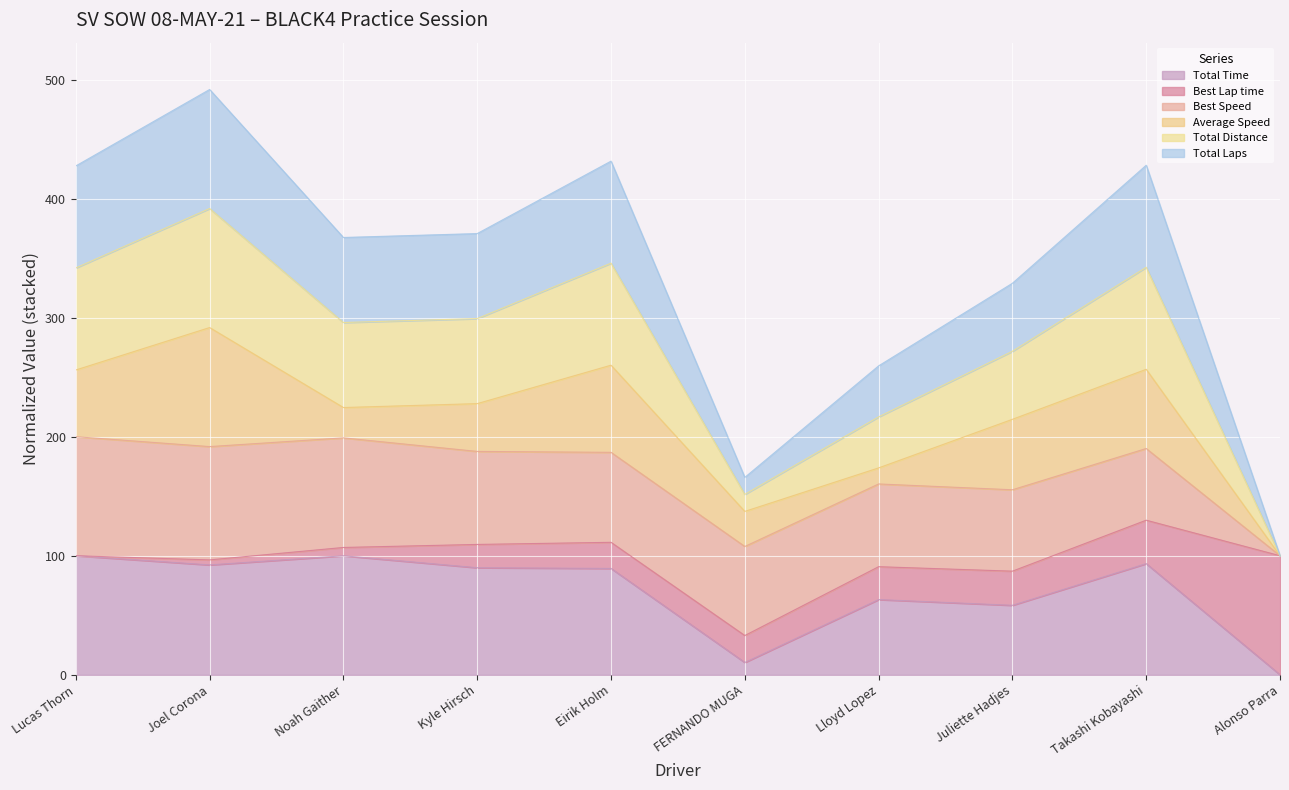

True or false: Total Time and Total Laps intersect in this chart.

False